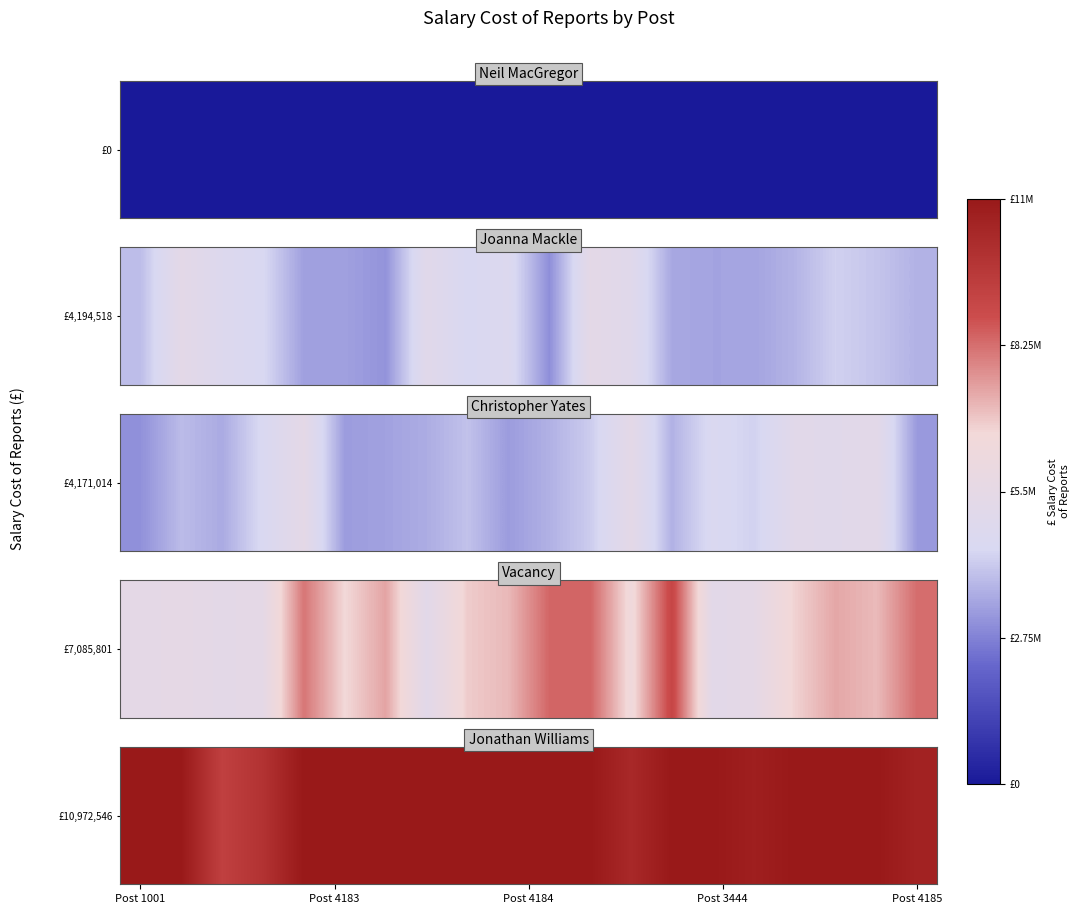

The chart shows a value of 19399048.4 at 7. True or false?

False